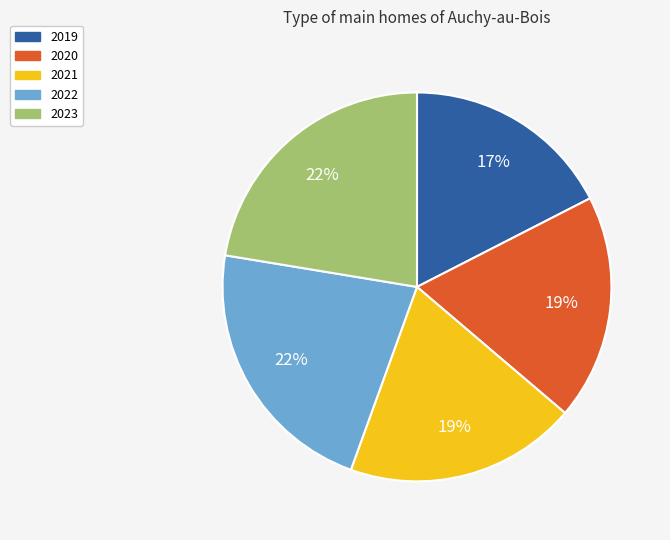

Does 2022 represent more than half of the total?

No